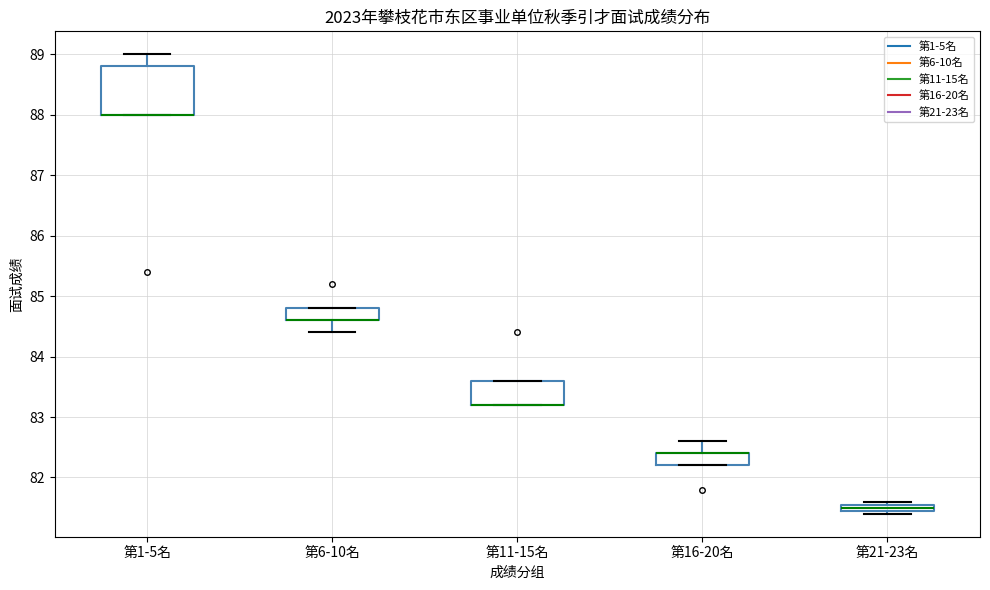

Comparing the boxes themselves (not the whiskers), which one is the tallest?

第1-5名